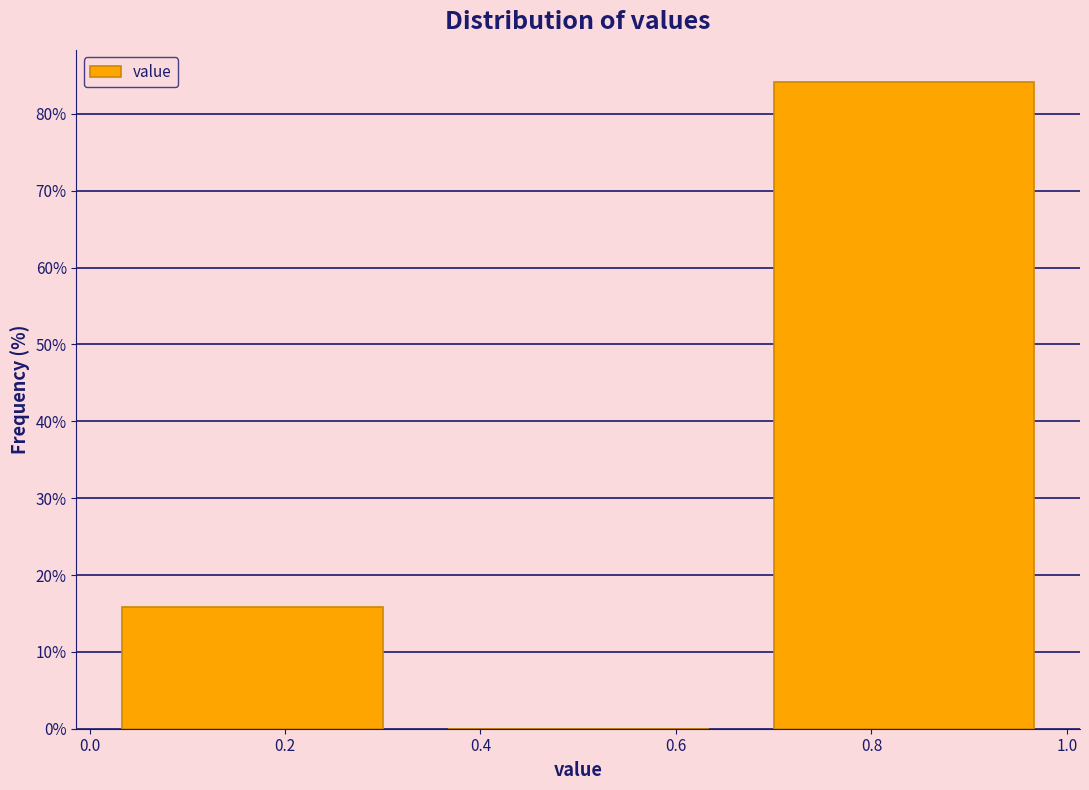

Reading left to right, transcribe this chart: for each bar, give the range it covers on the x-axis and its height. Neither the bar edges nor the heights are printed on the chart, so give them approximately, as read against the axes.

0.00 to 0.34: 16
0.34 to 0.66: 0
0.66 to 1.00: 84